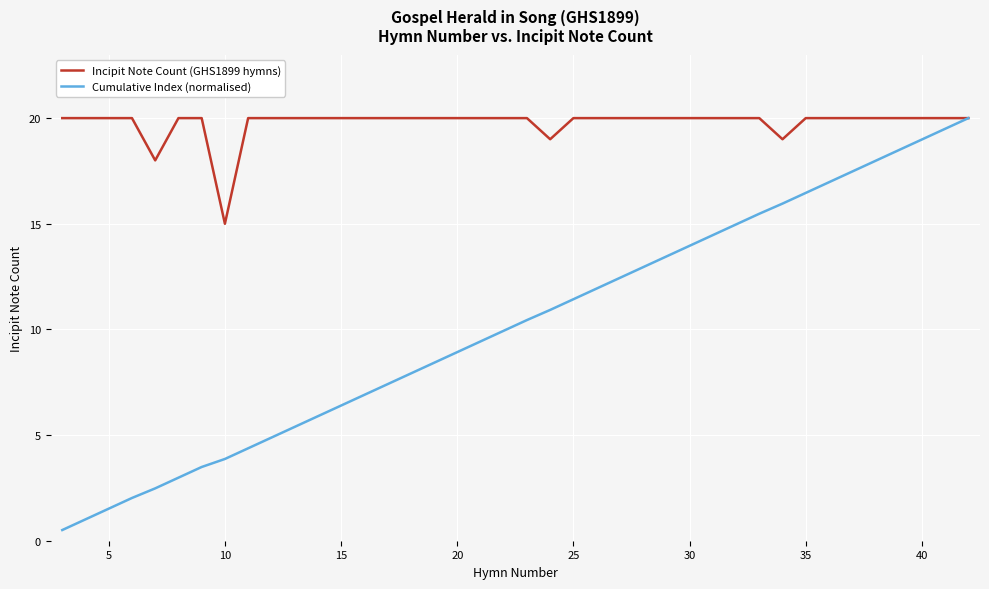

What is the sum of all Incipit Note Count (GHS1899 hymns) values?

791.0